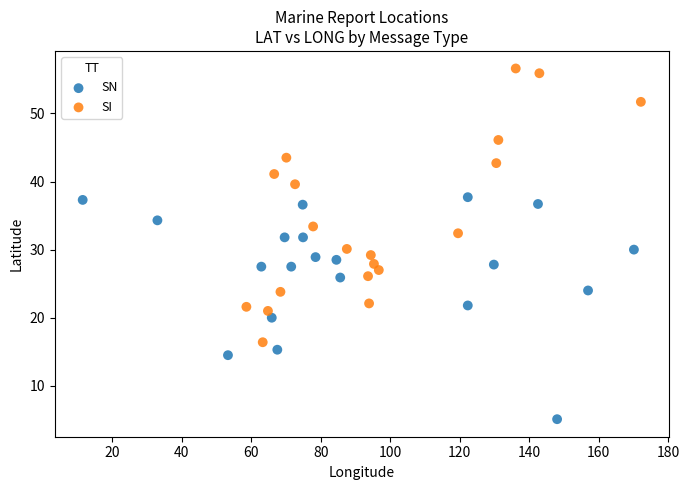

Which series has the largest Y range (max minus min)?

SI